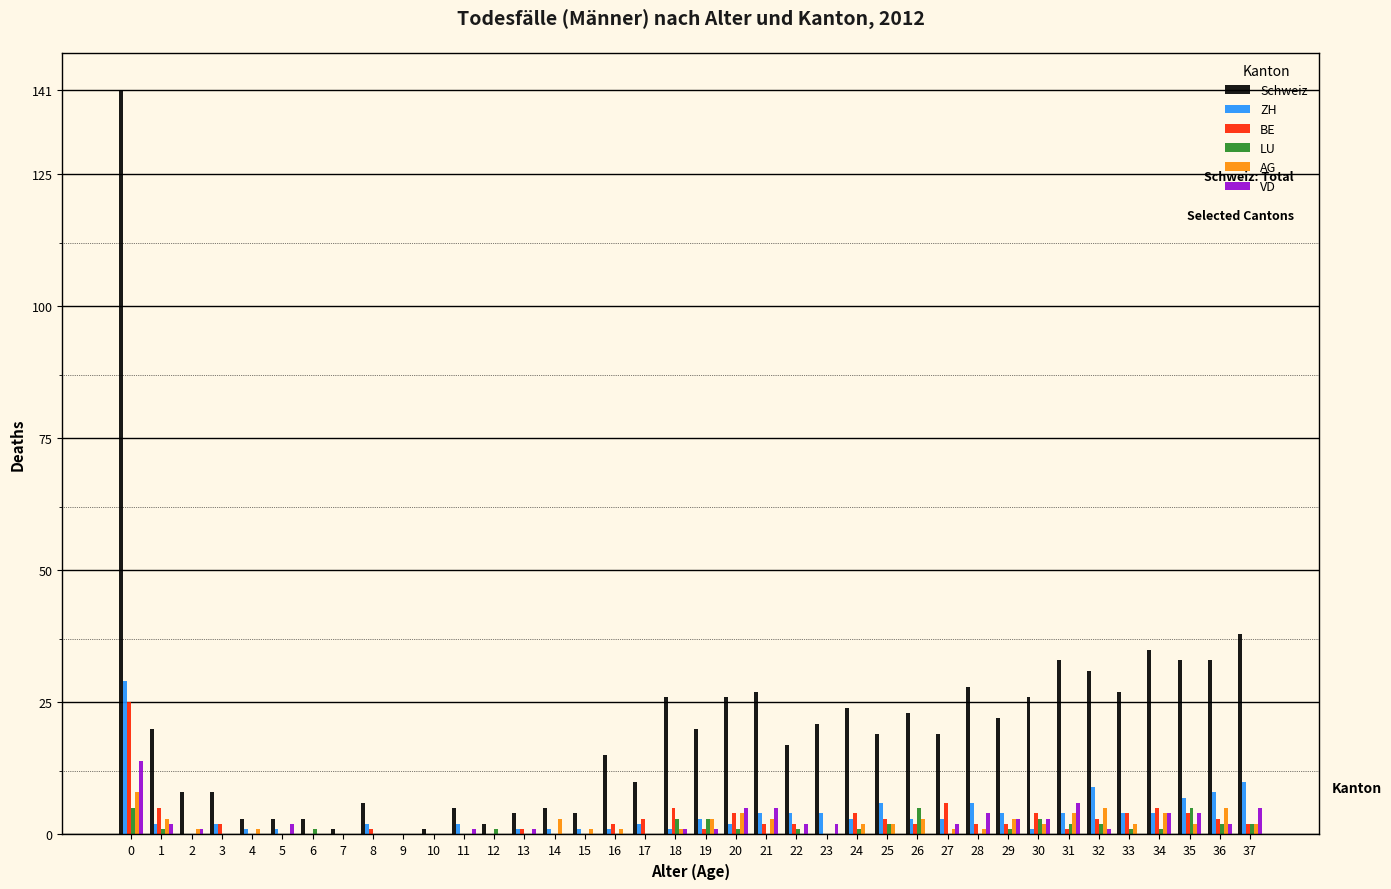

Is it true that BE equals 3 at 36?

True